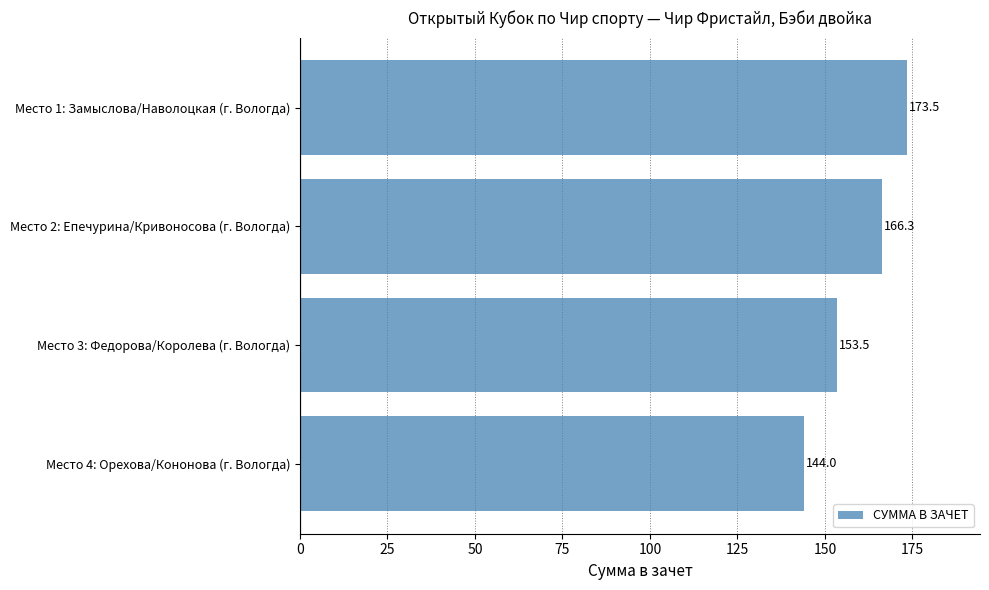

What is the difference between the second highest and second lowest values?

12.8